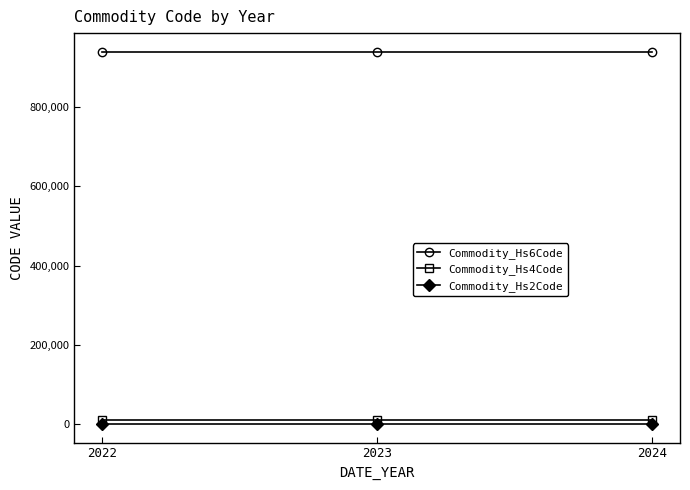

What is the maximum value shown in the chart?

940330